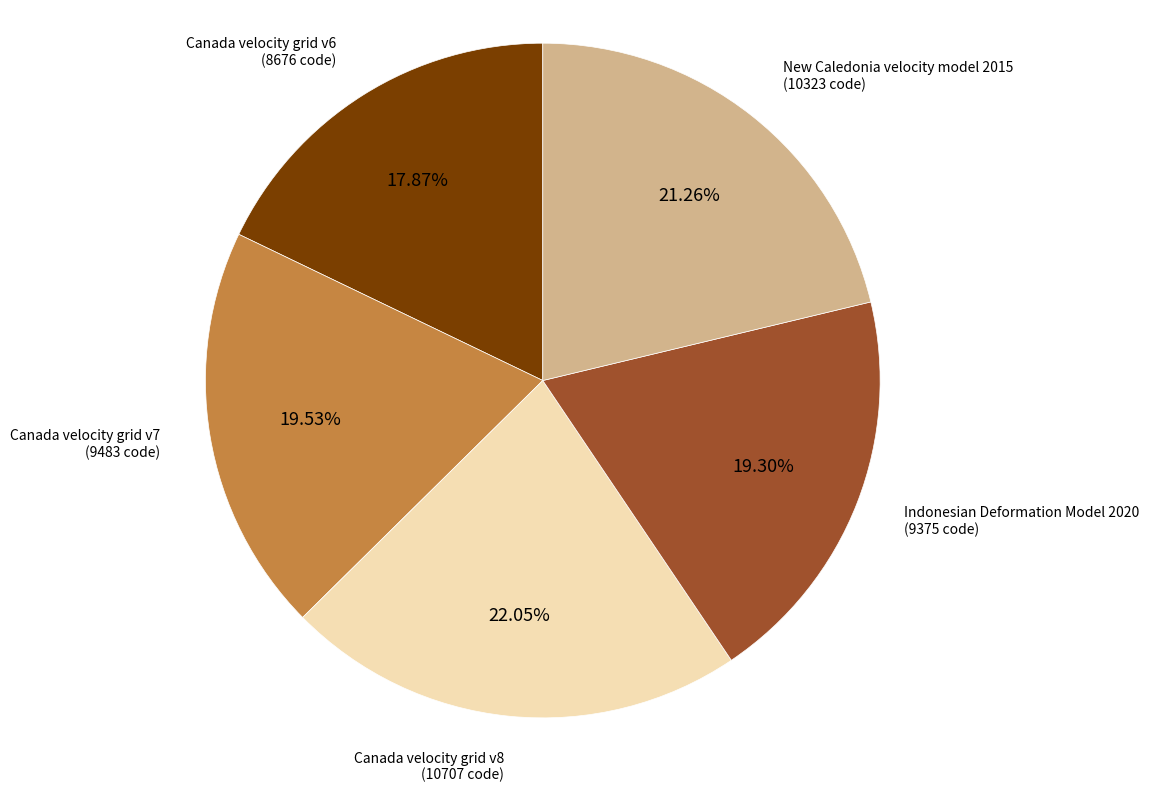

Is there any slice that represents more than half of the pie?

No